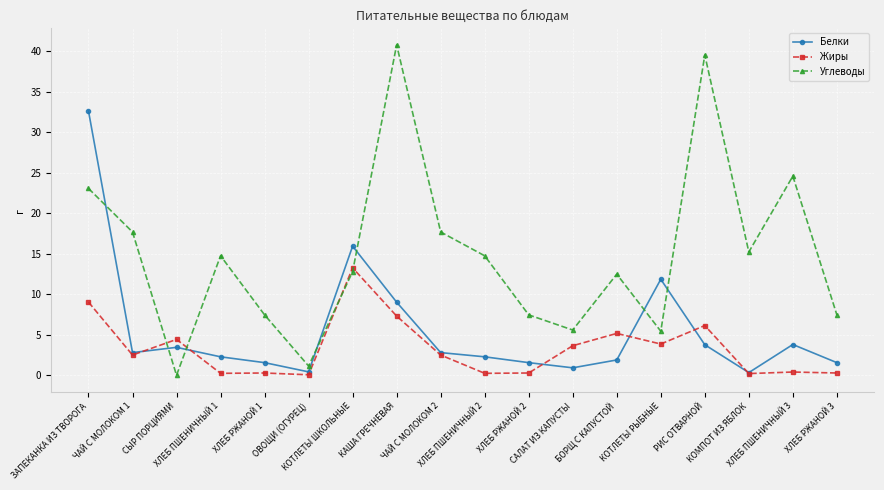

How many lines are shown in the chart?

3